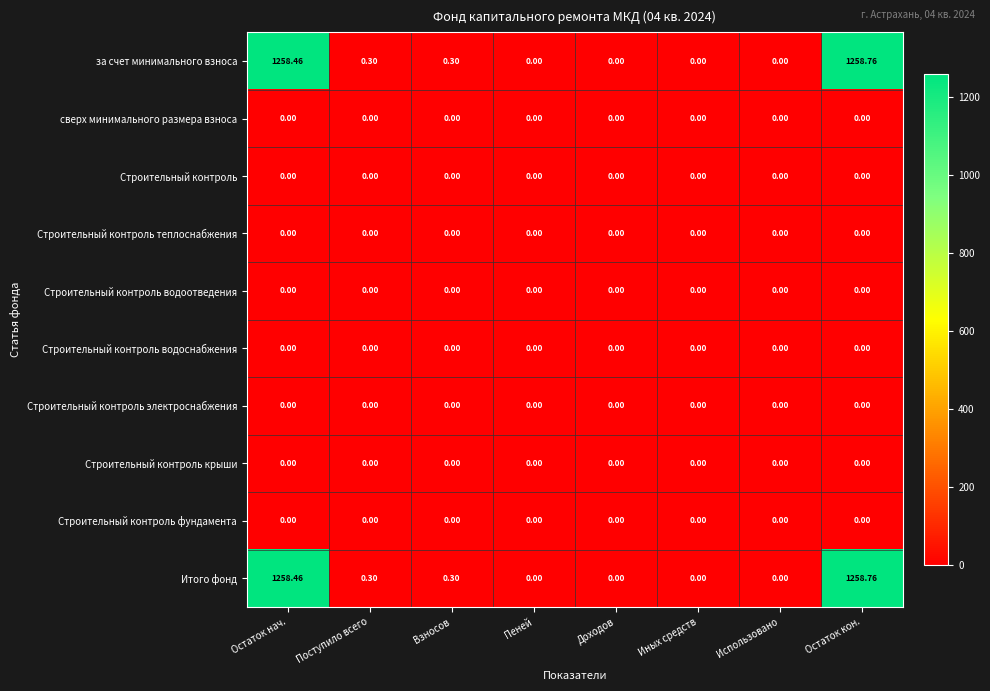

At which category is the sum across all series the highest?

Остаток кон.